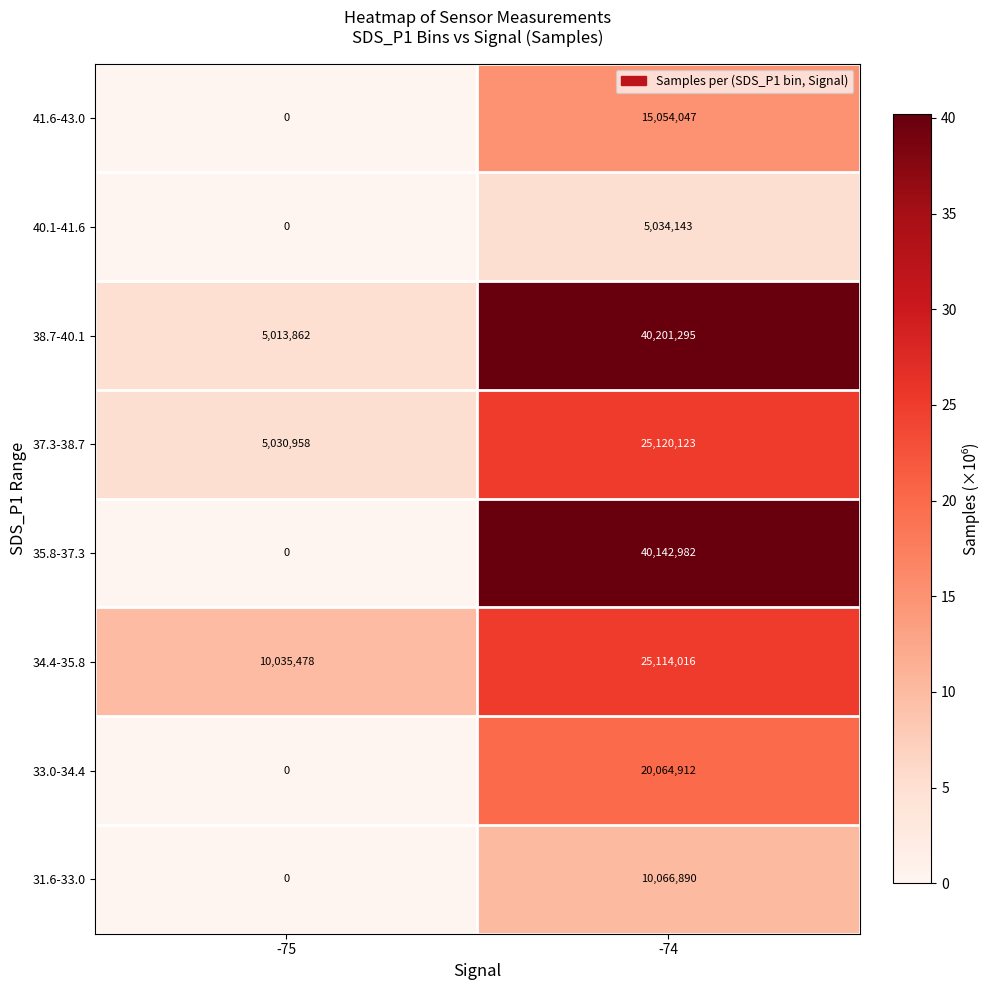

Count the number of categories in the chart.

2